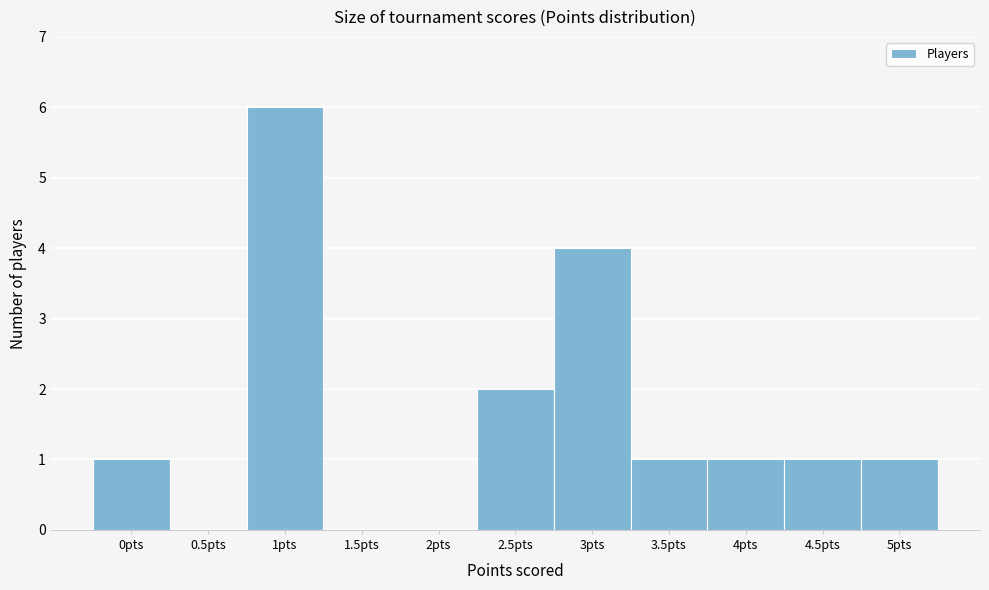

Reading left to right, extract all data points from this chart.

0pts=1	0.5pts=0	1pts=6	1.5pts=0	2pts=0	2.5pts=2	3pts=4	3.5pts=1	4pts=1	4.5pts=1	5pts=1